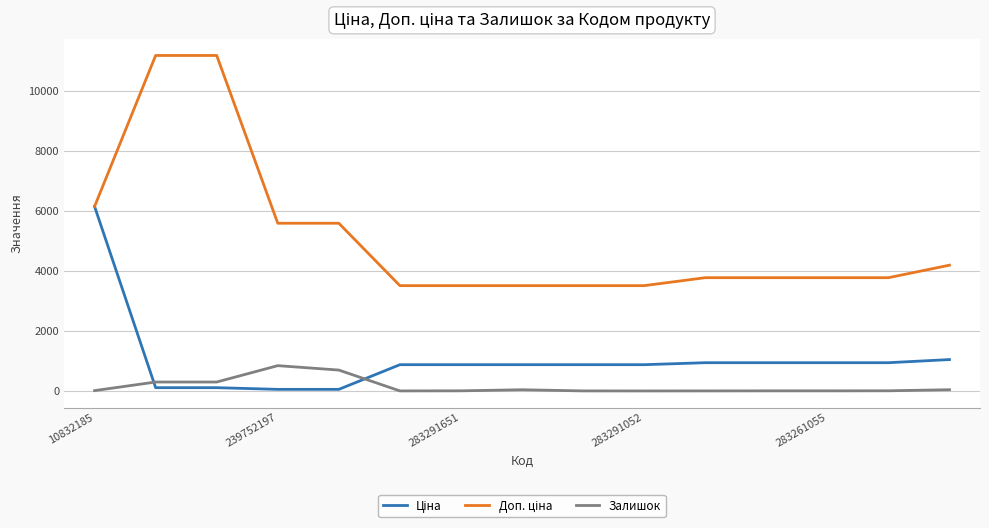

What is the maximum value for Залишок?

845.0